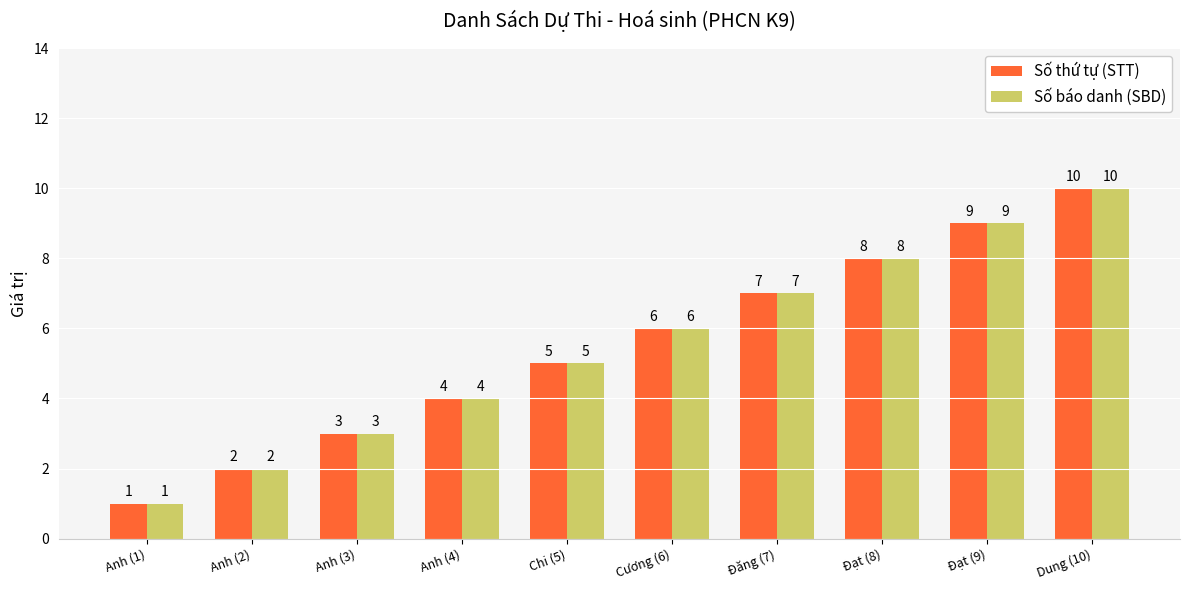

Rank the categories by Số thứ tự (STT) value from highest to lowest.

Dung (10), Đạt (9), Đạt (8), Đăng (7), Cương (6), Chi (5), Anh (4), Anh (3), Anh (2), Anh (1)